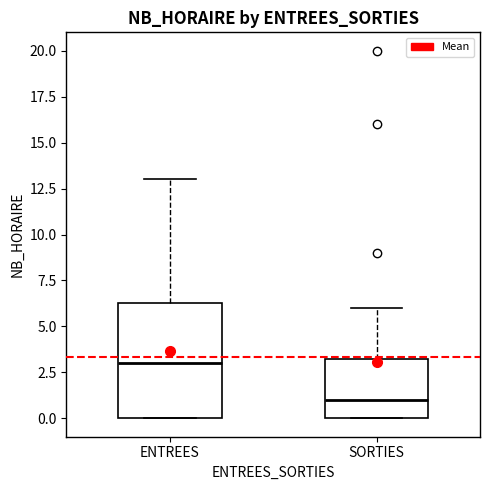

Which box has the lowest median line?

SORTIES